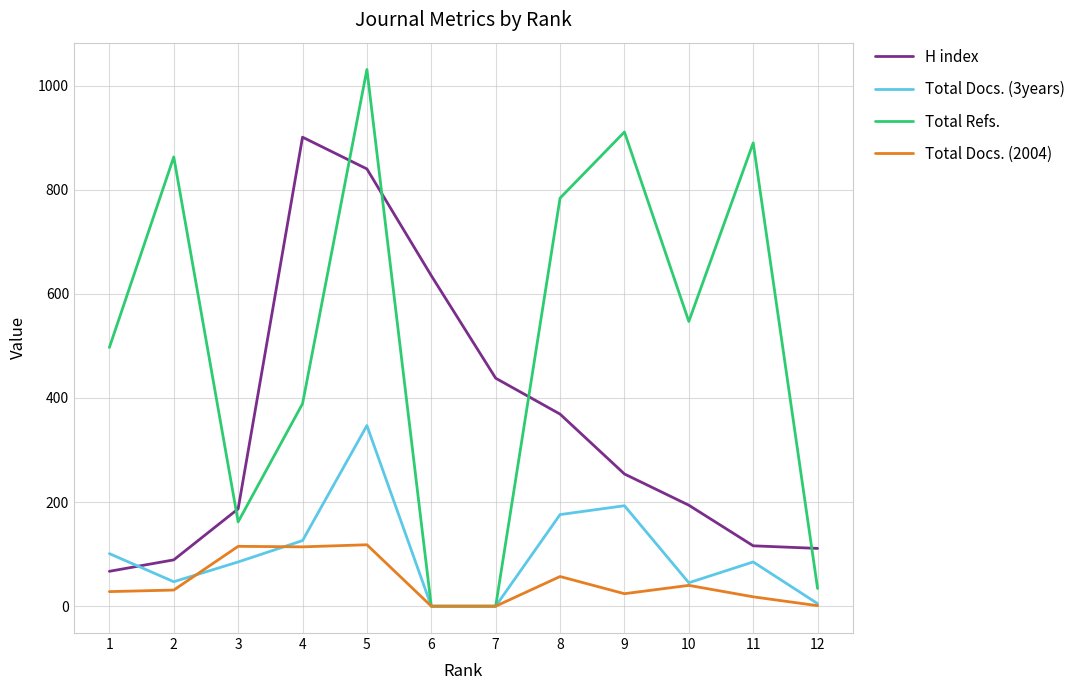

Rank the series at 1 from highest to lowest value.

Total Refs., Total Docs. (3years), H index, Total Docs. (2004)